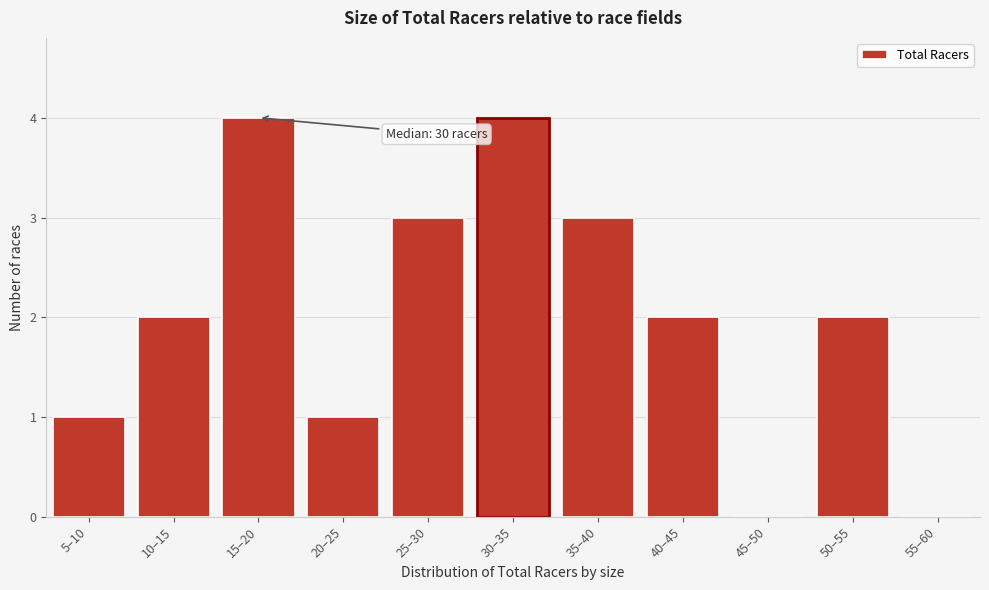

Reading right to left, what are all the values shown in this chart?

55–60=0	50–55=2	45–50=0	40–45=2	35–40=3	30–35=4	25–30=3	20–25=1	15–20=4	10–15=2	5–10=1